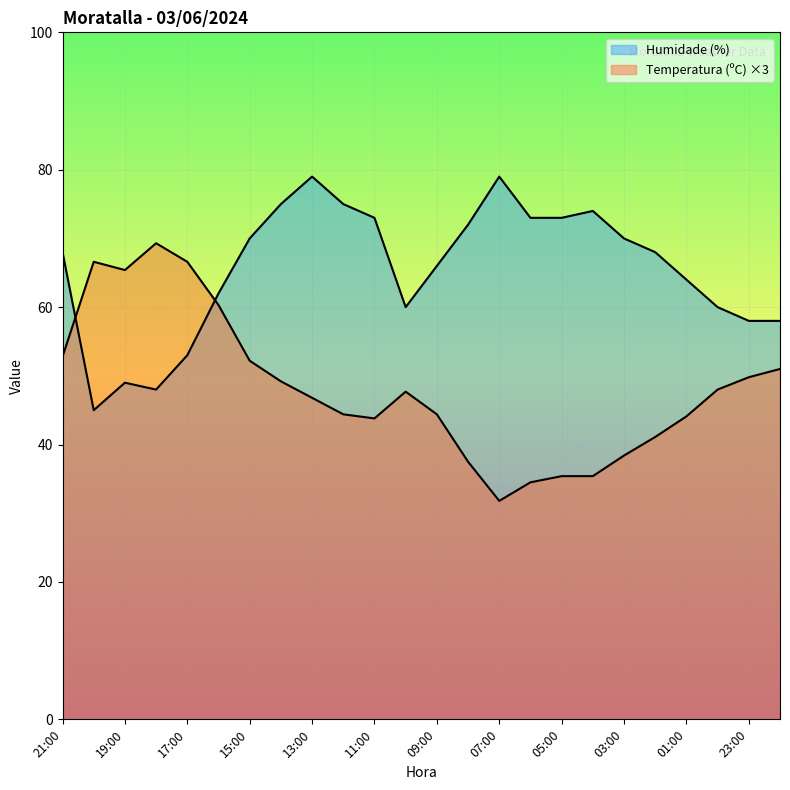

What are all the series names shown in the legend?

Temperatura (ºC), Humidade (%)